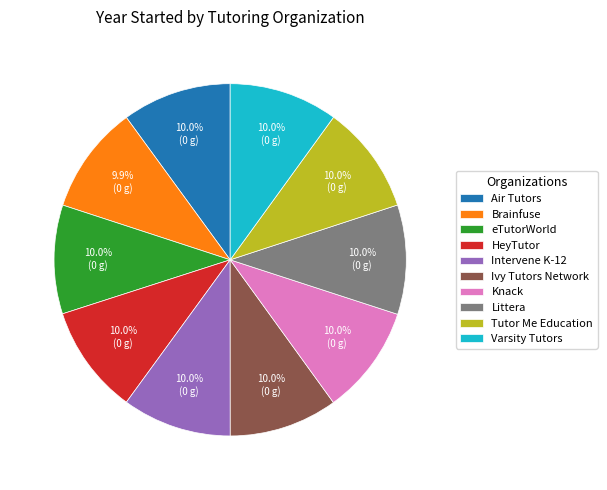

Does Brainfuse account for over 50% of the chart?

No